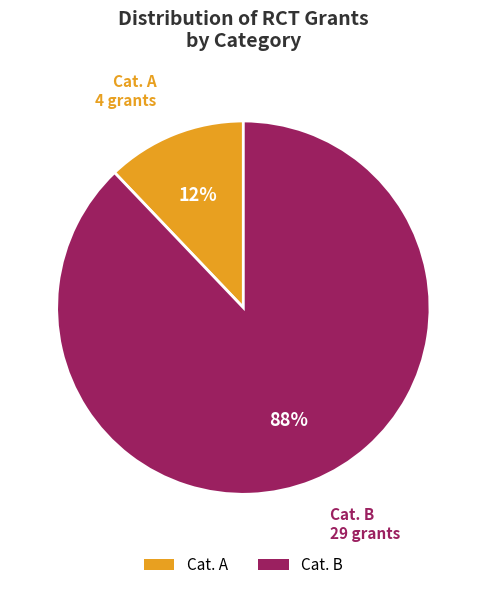

How many segments does this pie chart have?

2